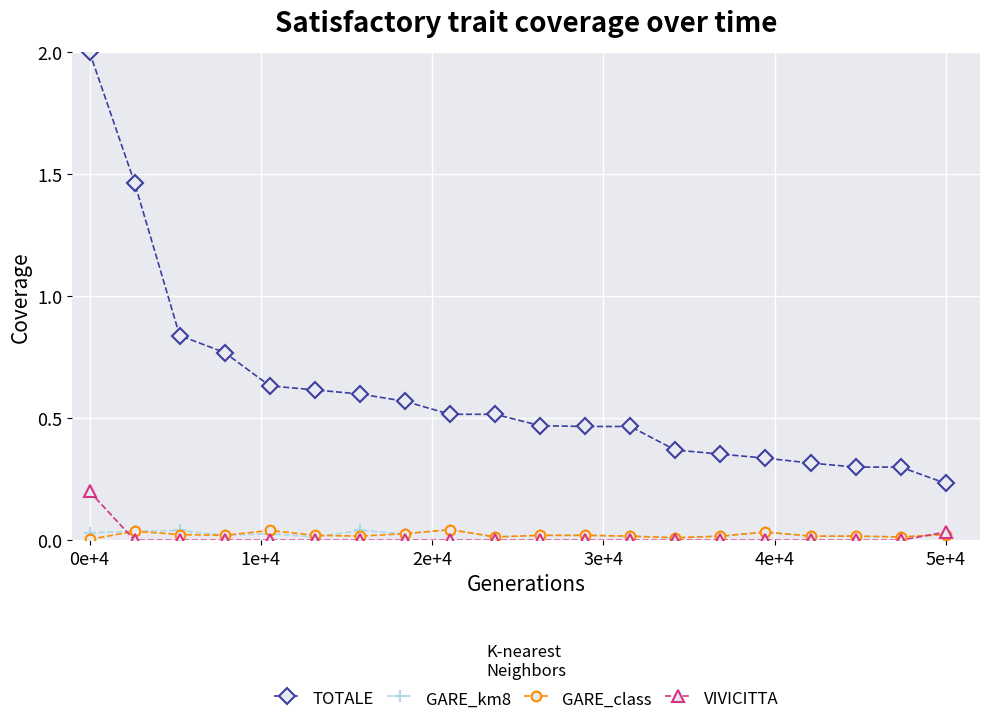

At how many categories does at least one series exceed 0?

20